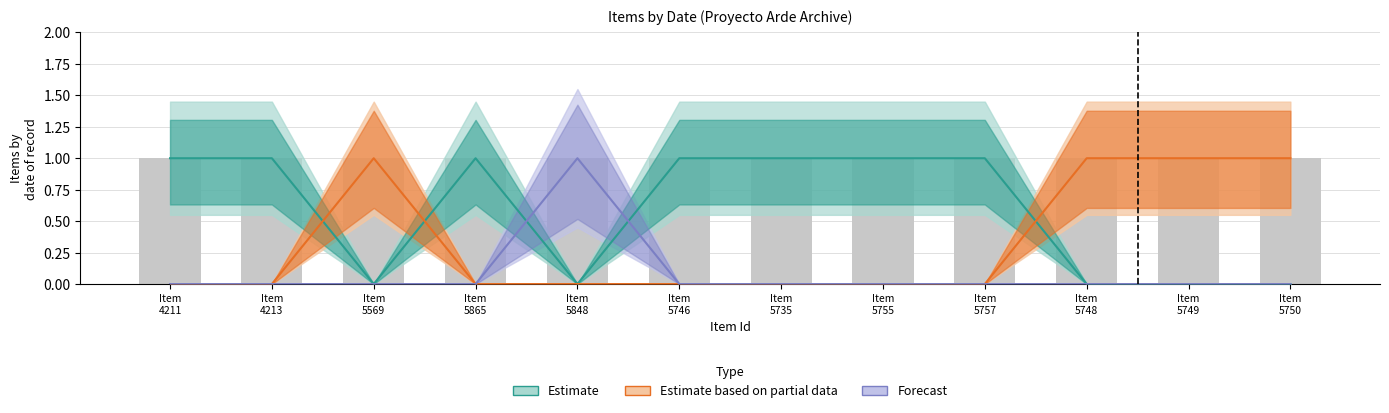

List the series in order of their peak value, highest first.

Estimate, Estimate based on partial data, Forecast